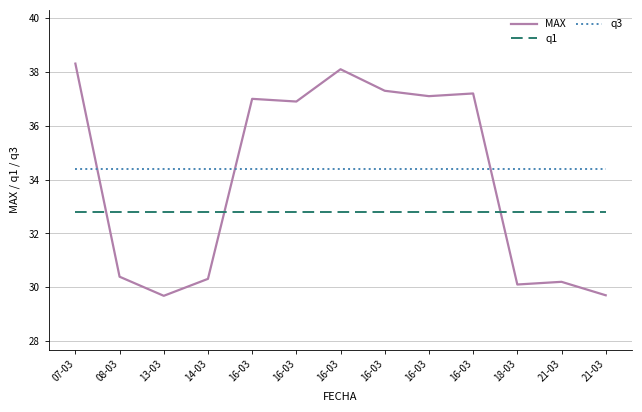

What are all the series names shown in the legend?

MAX, q1, q3